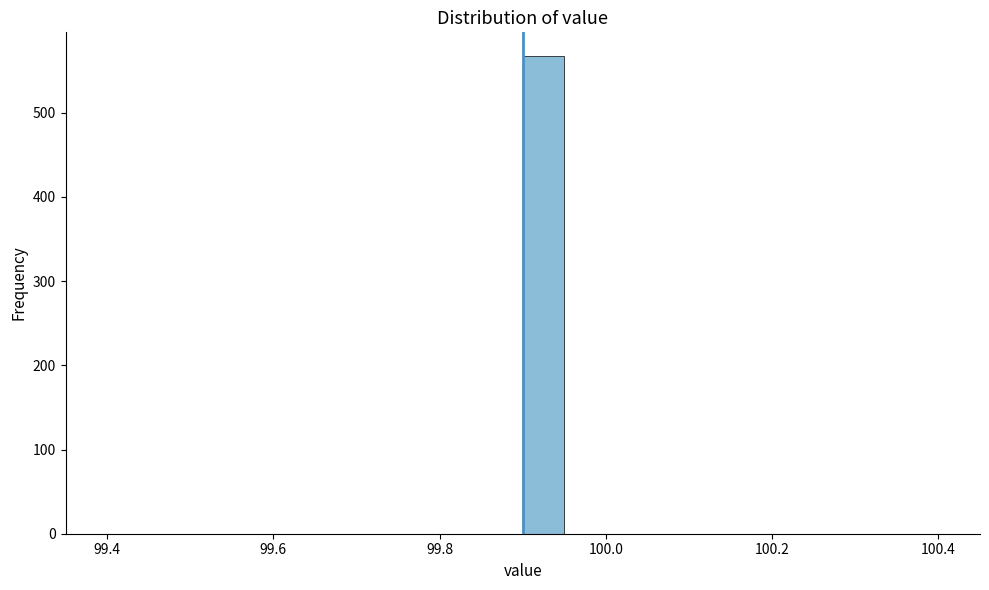

Around what value on the x-axis is the tallest bar? Give the approximate position of its centre, as read against the axis.

99.92